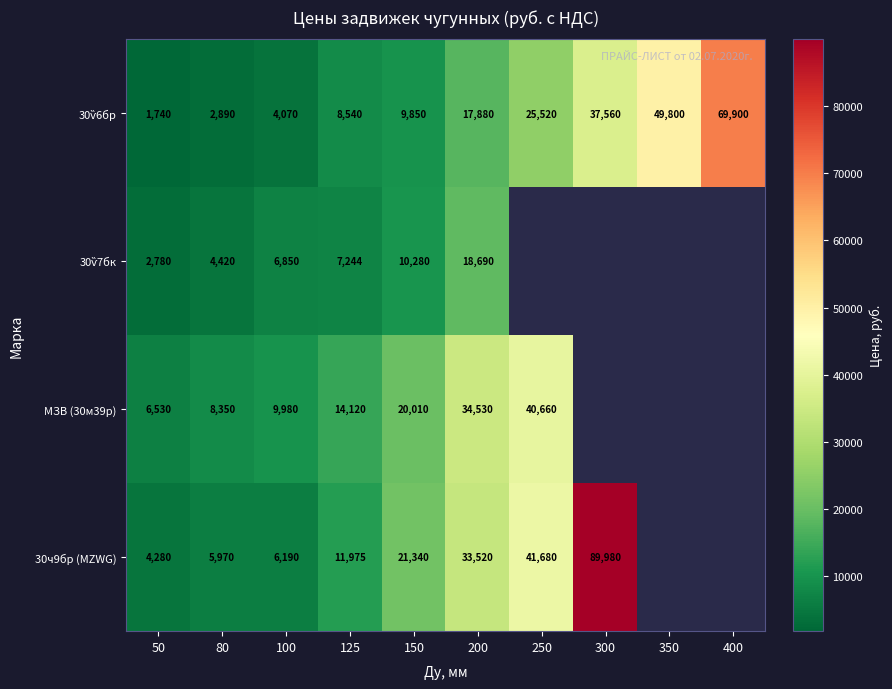

Between 100 and 200, which series saw the biggest shift?

30ч9бр (MZWG)